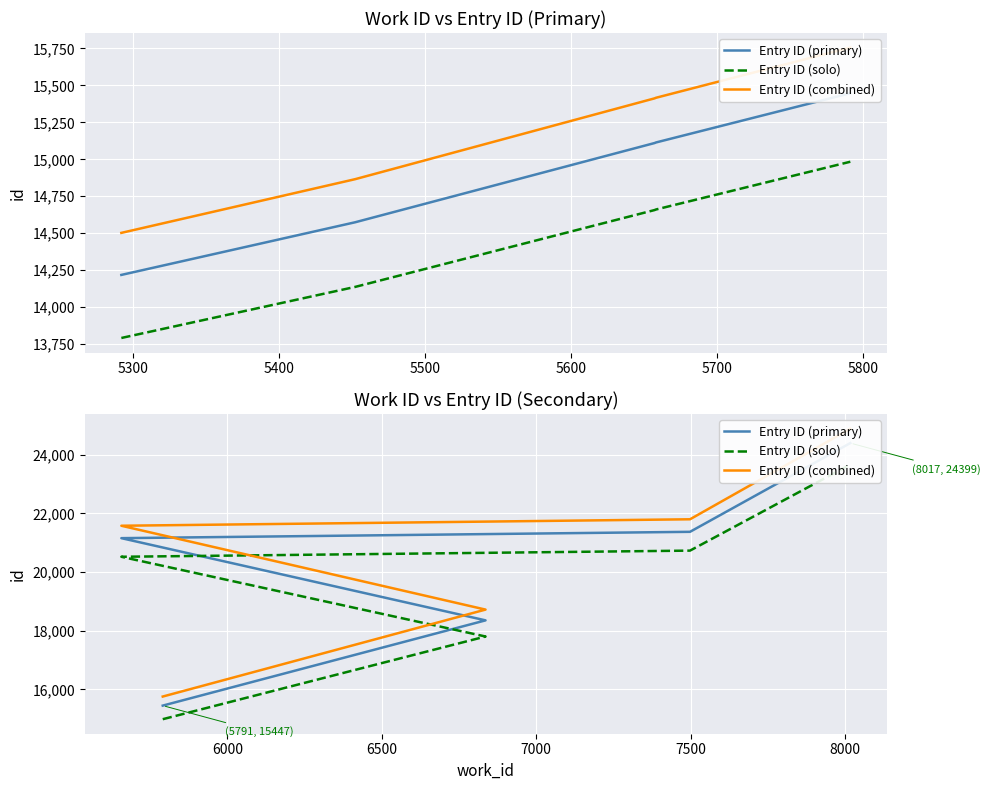

Which series changed the most between 5300 and 5400?

Entry ID (combined)